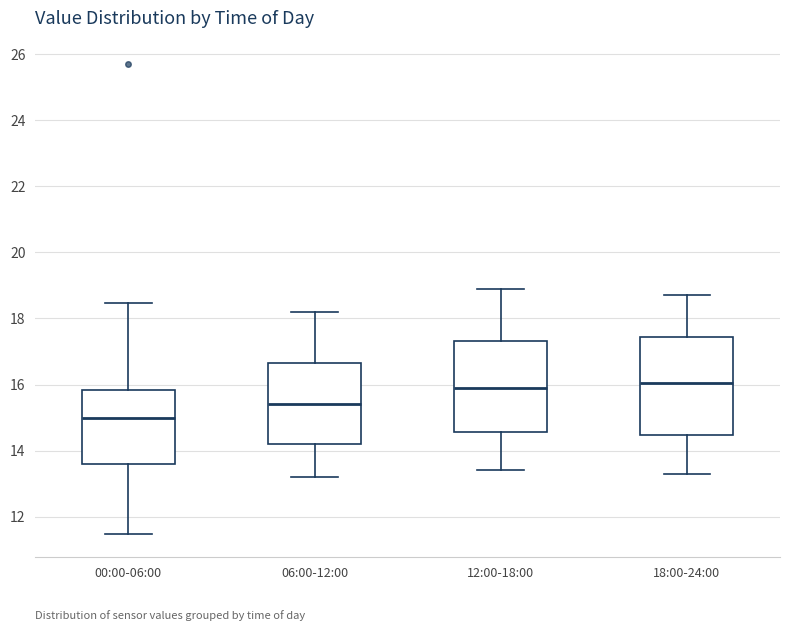

Reading left to right, read every box against the y-axis: the position of its median line, the range the box covers, and the ends of its whiskers. The values are not printed on the chart, so give them approximately, as read against the axis.

00:00-06:00: median 15.0, box 13.6 to 15.8, whiskers 11.4 to 18.4
06:00-12:00: median 15.4, box 14.2 to 16.6, whiskers 13.2 to 18.2
12:00-18:00: median 16.0, box 14.6 to 17.4, whiskers 13.4 to 19.0
18:00-24:00: median 16.0, box 14.4 to 17.4, whiskers 13.4 to 18.8